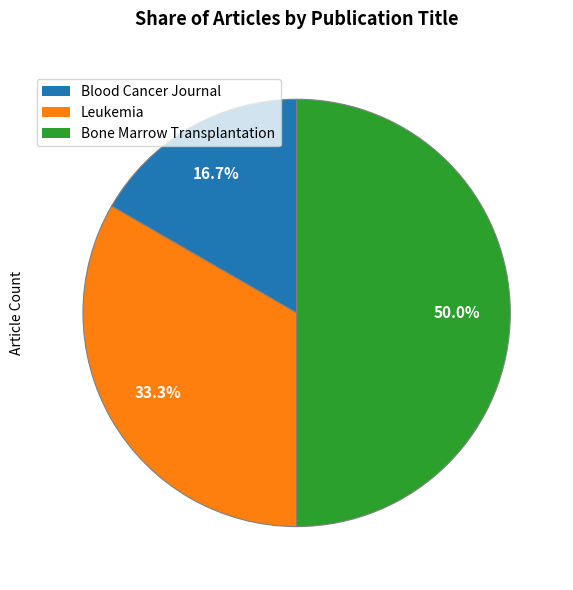

Approximately how many times larger is the value at Leukemia compared to Bone Marrow Transplantation?

0.7